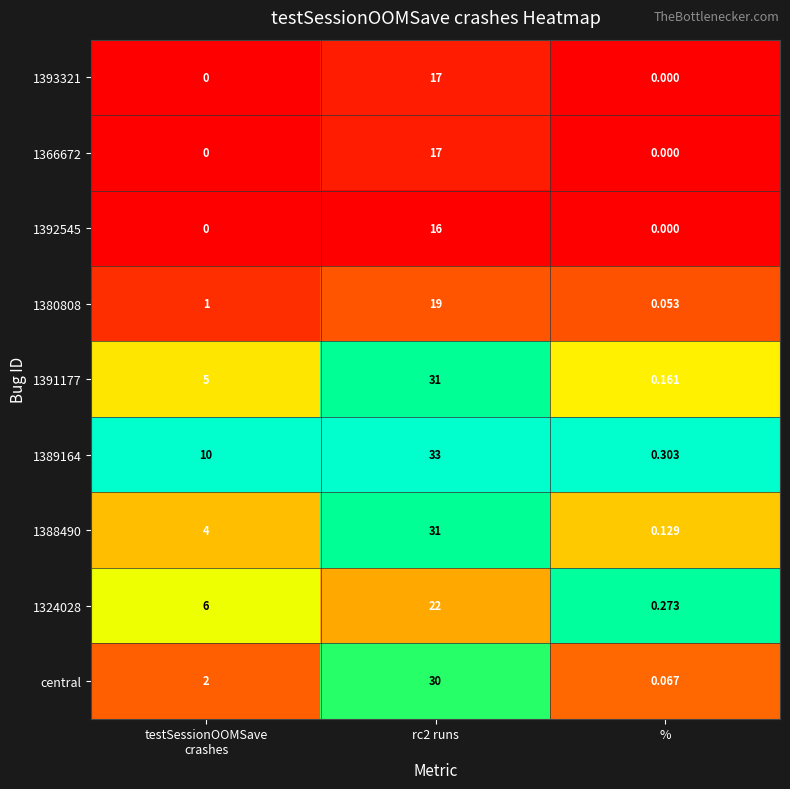

How many categories are shown in the chart?

3